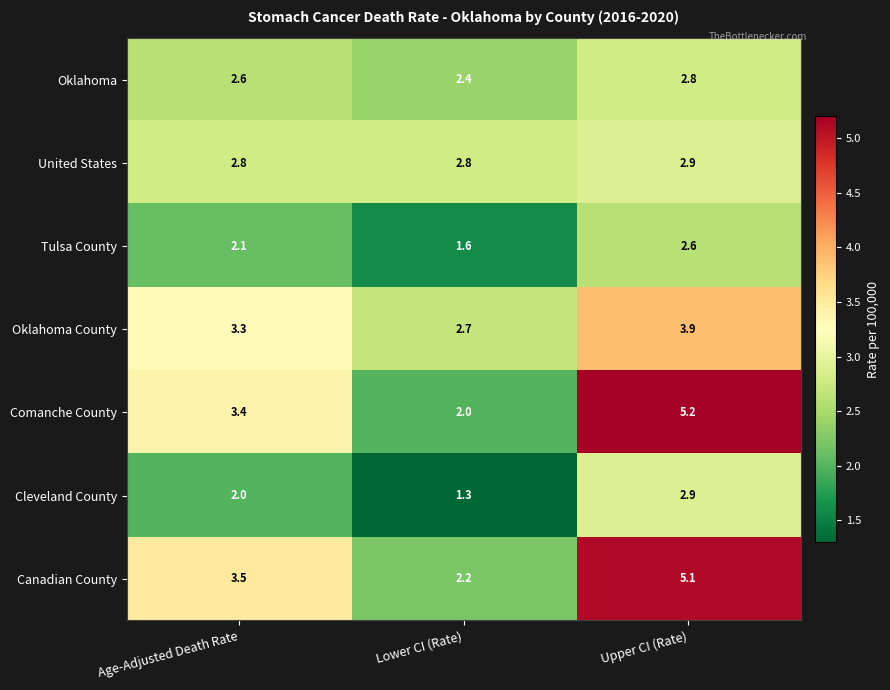

How many categories are shown in the chart?

3